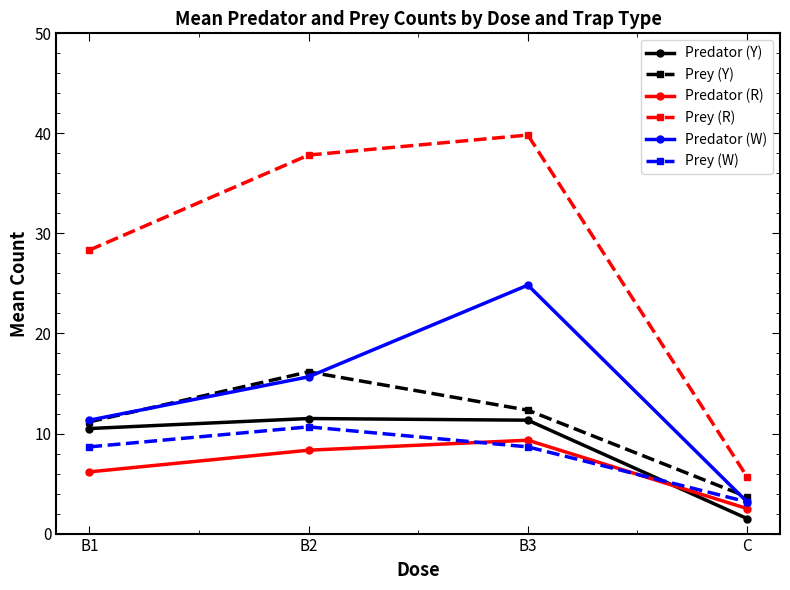

What is the label of the 1st point from the right?

C